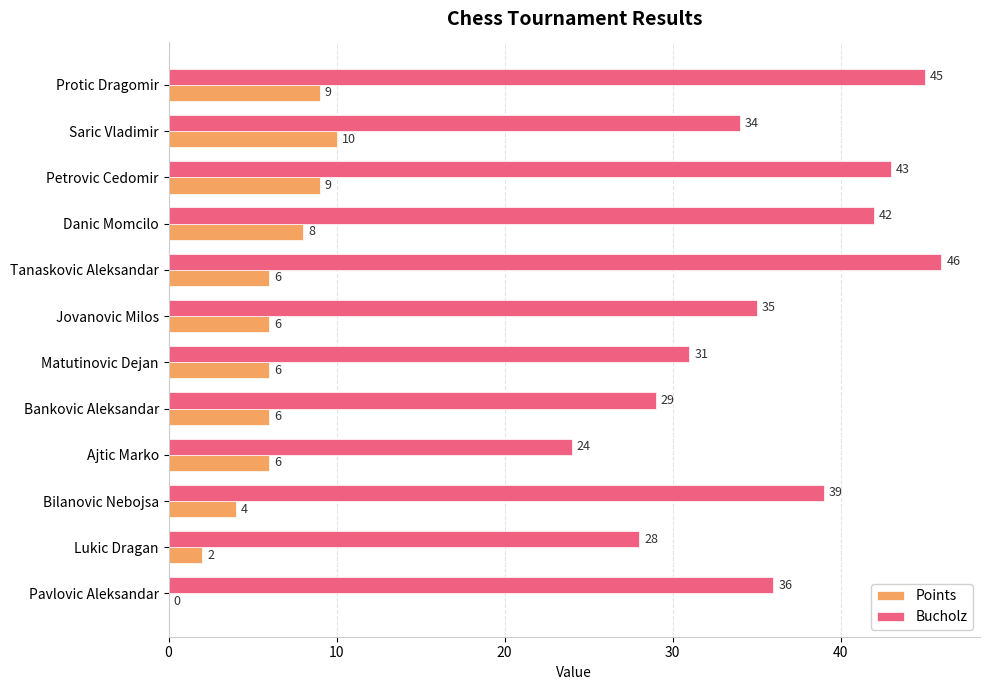

How many distinct data groups are displayed?

2